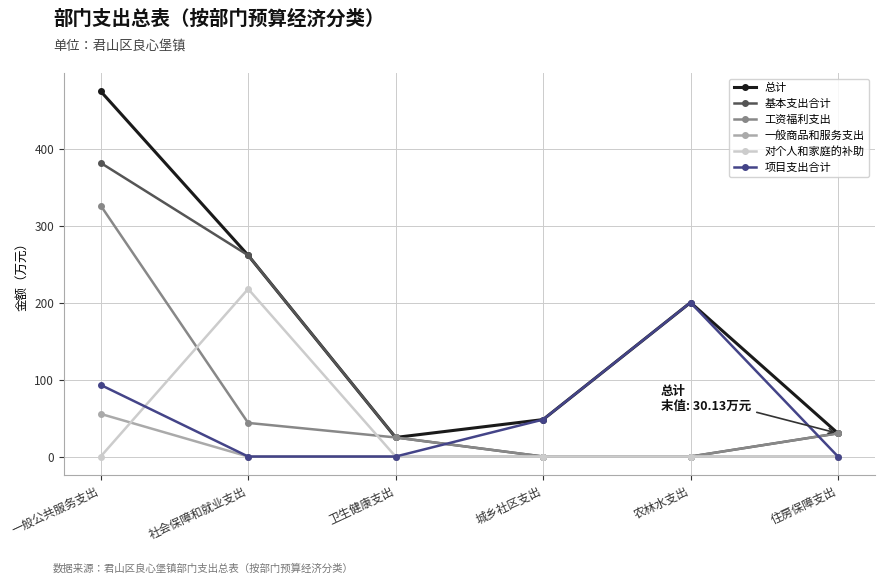

The value of 对个人和家庭的补助 at 城乡社区支出 is -122.4. True or false?

False